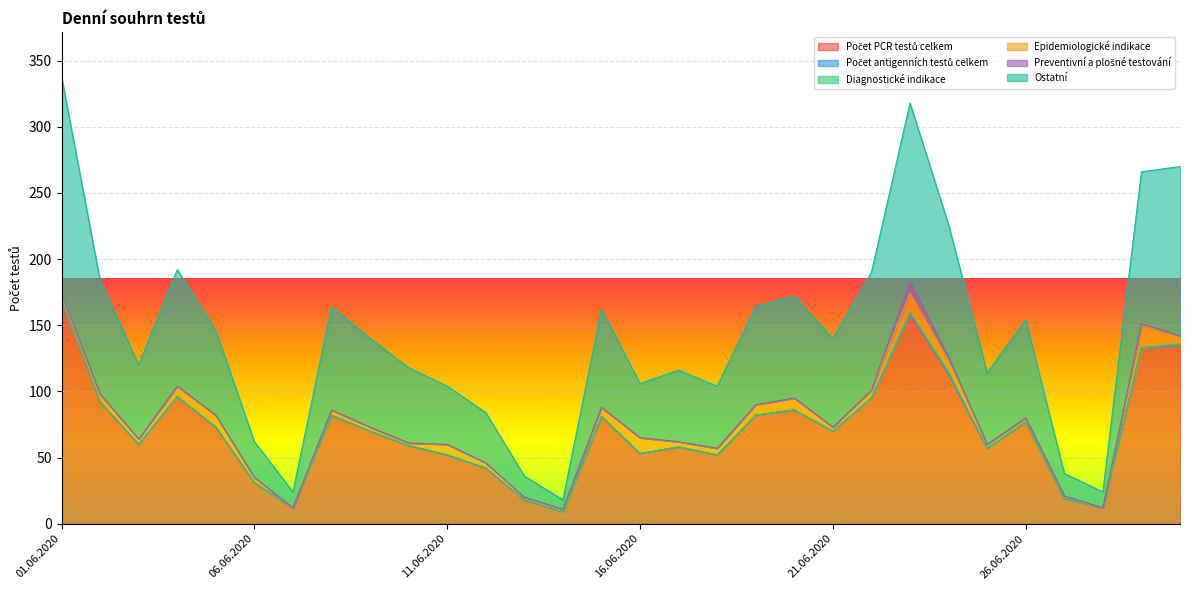

Reading left to right, transcribe all the data shown in this chart.

Počet PCR testů celkem: 01.06.2020=169	02.06.2020=92	03.06.2020=60	04.06.2020=96	05.06.2020=73	06.06.2020=31	07.06.2020=12	08.06.2020=82	09.06.2020=70	10.06.2020=59	11.06.2020=52	12.06.2020=42	13.06.2020=18	14.06.2020=9	15.06.2020=81	16.06.2020=53	17.06.2020=58	18.06.2020=52	19.06.2020=82	20.06.2020=86	21.06.2020=70	22.06.2020=95	23.06.2020=159	24.06.2020=113	25.06.2020=57	26.06.2020=77	27.06.2020=19	28.06.2020=12	29.06.2020=133	30.06.2020=135
Počet antigenních testů celkem: 01.06.2020=0	02.06.2020=0	03.06.2020=0	04.06.2020=0	05.06.2020=0	06.06.2020=0	07.06.2020=0	08.06.2020=0	09.06.2020=0	10.06.2020=0	11.06.2020=0	12.06.2020=0	13.06.2020=0	14.06.2020=0	15.06.2020=0	16.06.2020=0	17.06.2020=0	18.06.2020=0	19.06.2020=0	20.06.2020=0	21.06.2020=0	22.06.2020=0	23.06.2020=0	24.06.2020=0	25.06.2020=0	26.06.2020=0	27.06.2020=0	28.06.2020=0	29.06.2020=0	30.06.2020=0
Diagnostické indikace: 01.06.2020=0	02.06.2020=0	03.06.2020=0	04.06.2020=0	05.06.2020=0	06.06.2020=0	07.06.2020=0	08.06.2020=0	09.06.2020=0	10.06.2020=0	11.06.2020=0	12.06.2020=0	13.06.2020=0	14.06.2020=0	15.06.2020=0	16.06.2020=0	17.06.2020=0	18.06.2020=0	19.06.2020=0	20.06.2020=0	21.06.2020=0	22.06.2020=0	23.06.2020=1	24.06.2020=2	25.06.2020=0	26.06.2020=0	27.06.2020=0	28.06.2020=0	29.06.2020=0	30.06.2020=1
Epidemiologické indikace: 01.06.2020=5	02.06.2020=6	03.06.2020=4	04.06.2020=8	05.06.2020=9	06.06.2020=4	07.06.2020=0	08.06.2020=4	09.06.2020=3	10.06.2020=2	11.06.2020=8	12.06.2020=4	13.06.2020=2	14.06.2020=2	15.06.2020=7	16.06.2020=12	17.06.2020=4	18.06.2020=5	19.06.2020=8	20.06.2020=9	21.06.2020=3	22.06.2020=6	23.06.2020=14	24.06.2020=8	25.06.2020=3	26.06.2020=3	27.06.2020=2	28.06.2020=0	29.06.2020=17	30.06.2020=6
Preventivní a plošné testování: 01.06.2020=0	02.06.2020=0	03.06.2020=0	04.06.2020=0	05.06.2020=0	06.06.2020=0	07.06.2020=0	08.06.2020=0	09.06.2020=0	10.06.2020=0	11.06.2020=0	12.06.2020=0	13.06.2020=0	14.06.2020=0	15.06.2020=0	16.06.2020=0	17.06.2020=0	18.06.2020=0	19.06.2020=0	20.06.2020=0	21.06.2020=0	22.06.2020=0	23.06.2020=9	24.06.2020=3	25.06.2020=0	26.06.2020=0	27.06.2020=0	28.06.2020=0	29.06.2020=1	30.06.2020=0
Ostatní: 01.06.2020=164	02.06.2020=86	03.06.2020=56	04.06.2020=88	05.06.2020=64	06.06.2020=27	07.06.2020=12	08.06.2020=78	09.06.2020=67	10.06.2020=57	11.06.2020=44	12.06.2020=38	13.06.2020=16	14.06.2020=7	15.06.2020=74	16.06.2020=41	17.06.2020=54	18.06.2020=47	19.06.2020=74	20.06.2020=77	21.06.2020=67	22.06.2020=89	23.06.2020=135	24.06.2020=100	25.06.2020=54	26.06.2020=74	27.06.2020=17	28.06.2020=12	29.06.2020=115	30.06.2020=128